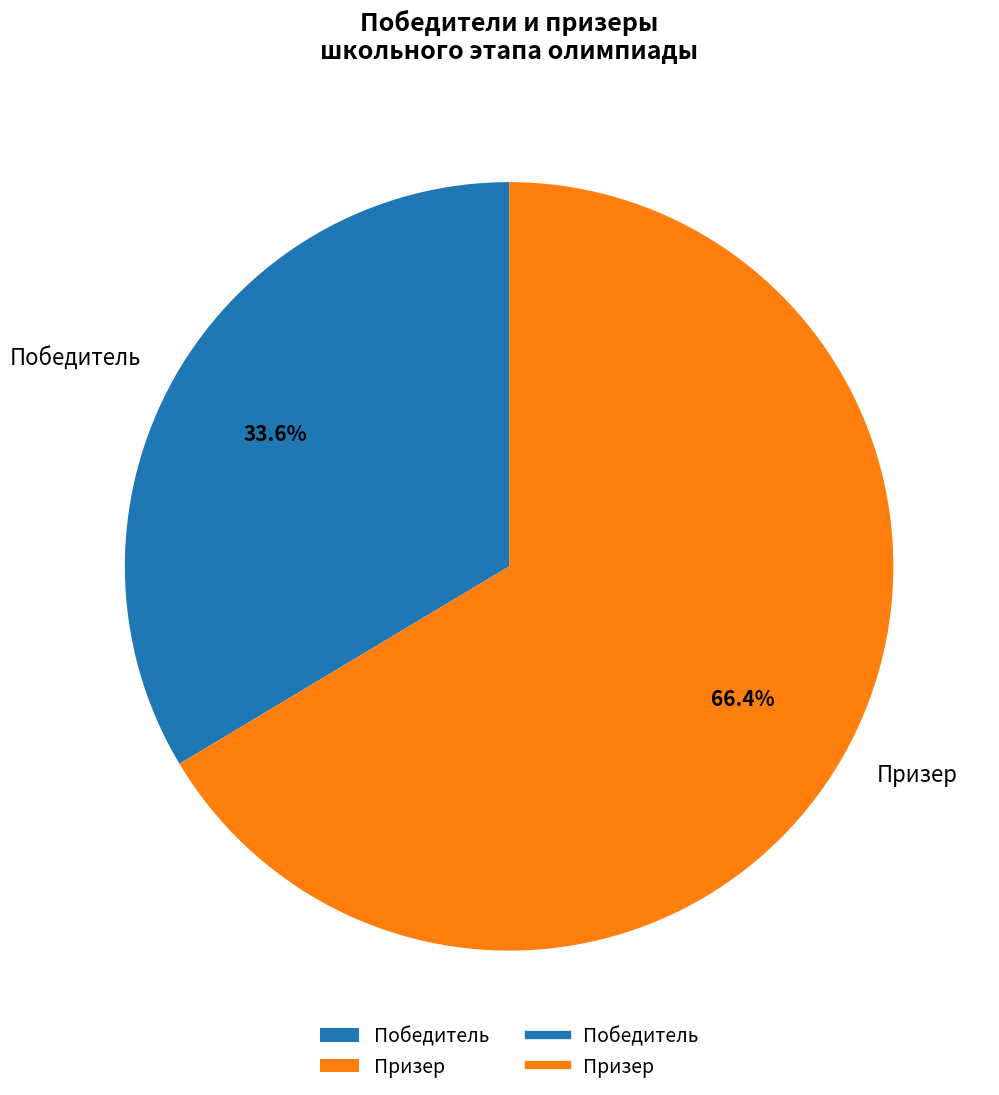

Rank the categories by value from lowest to highest.

Победитель, Призер